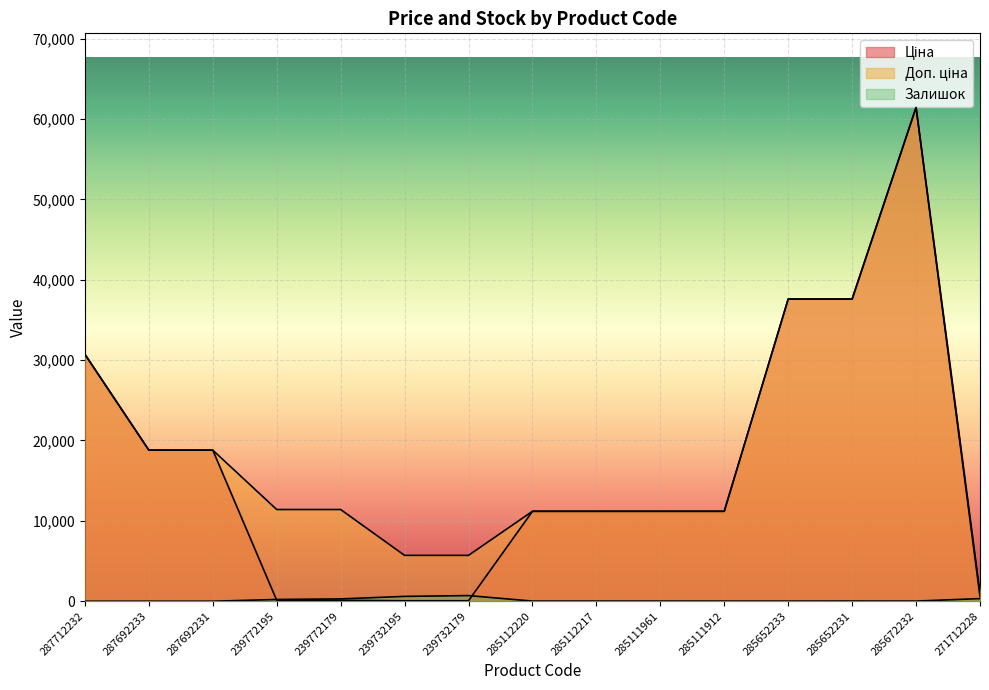

List the labels in order of Доп. ціна value, smallest first.

271712228, 239732195, 239732179, 285112220, 285112217, 285111961, 285111912, 239772195, 239772179, 287692233, 287692231, 287712232, 285652233, 285652231, 285672232